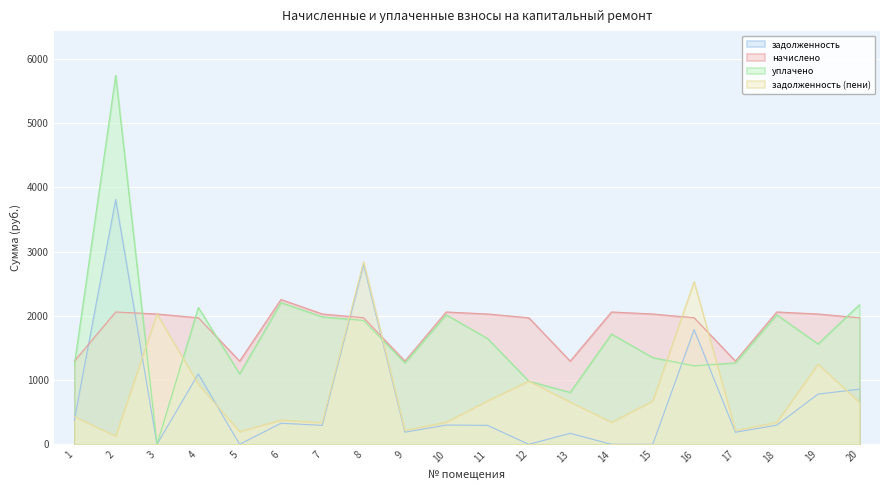

Where is the first local minimum for уплачено?

3